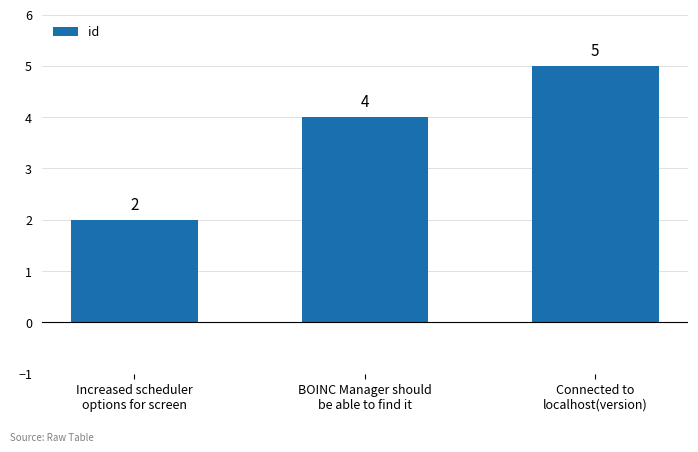

Which label corresponds to the smallest value in the chart?

Increased scheduler
options for screen